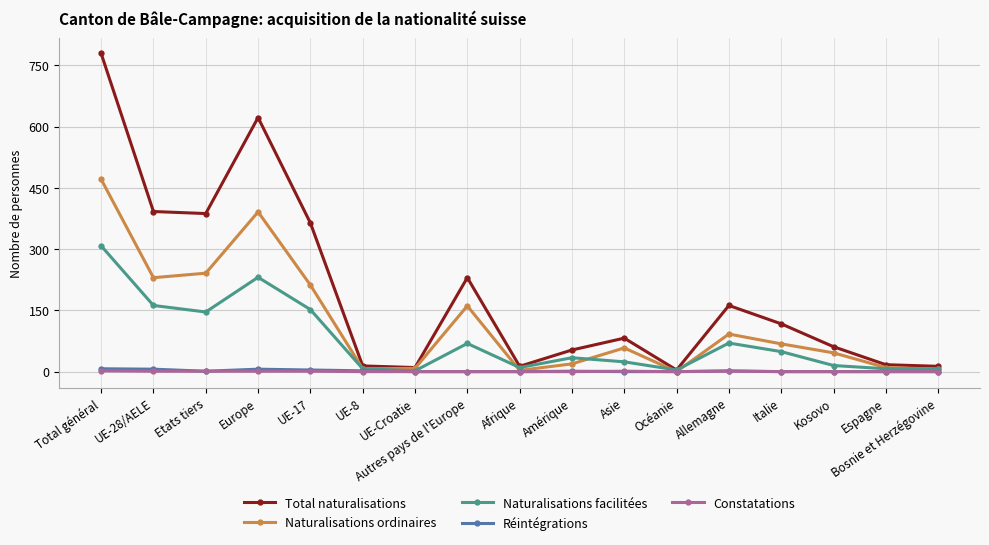

True or false: Constatations has more than 0 points higher than both neighbors.

True